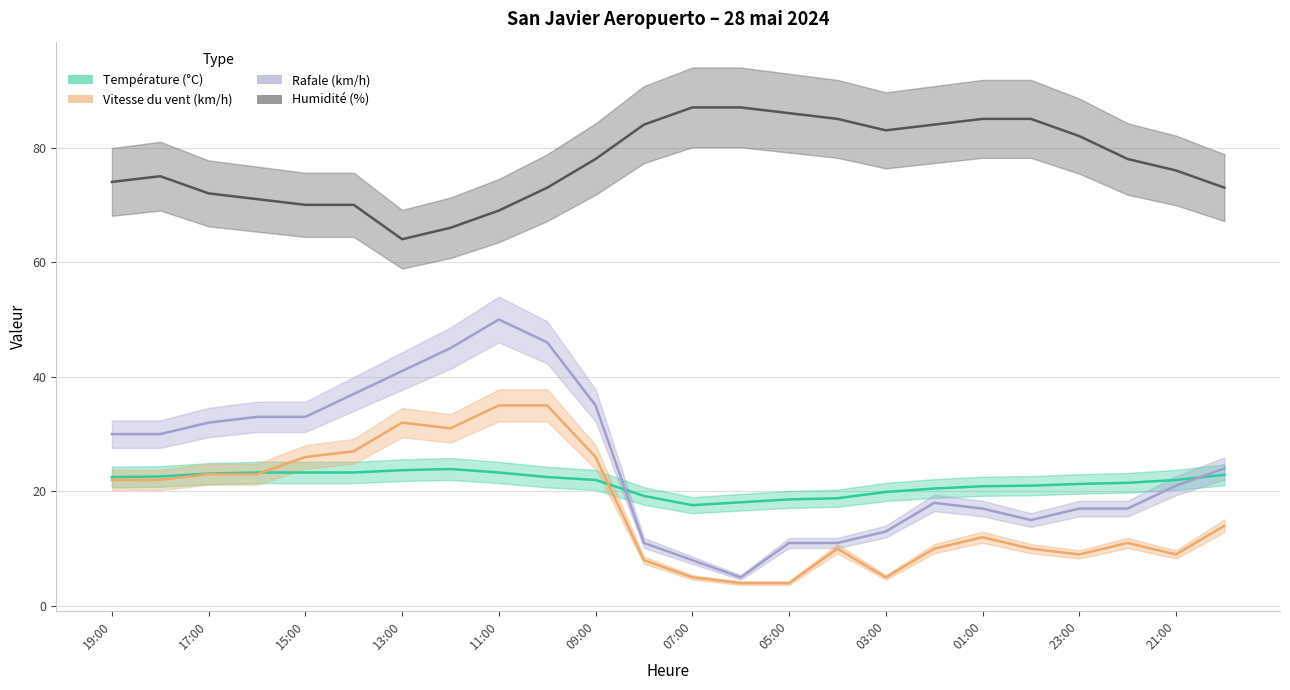

True or false: Température (°C) and Humidité (%) intersect in this chart.

False